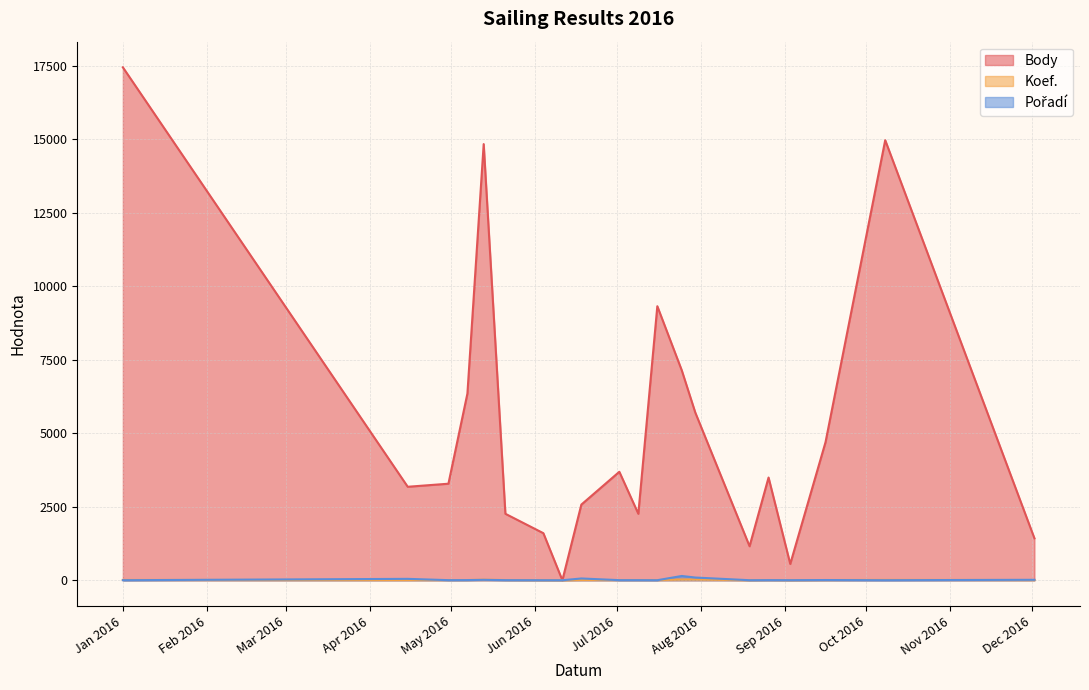

Rank the series at 2016-07-16 from lowest to highest value.

Pořadí, Koef., Body